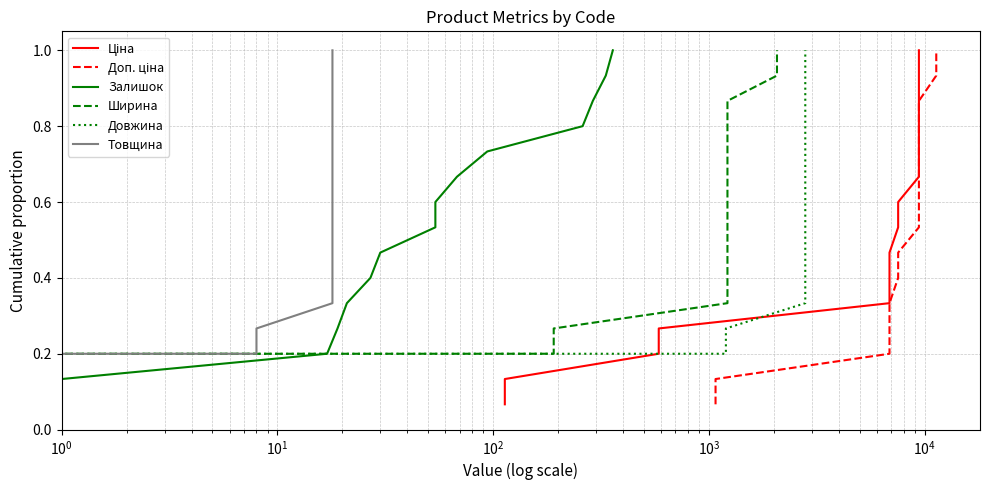

What are all the series names shown in the legend?

Ціна, Доп. ціна, Залишок, Ширина, Довжина, Товщина